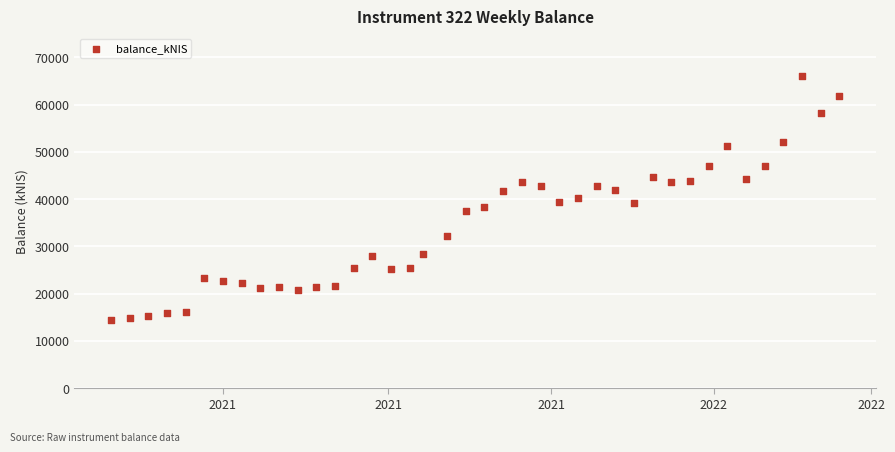

What is the range of X values (max minus min)?

273.0